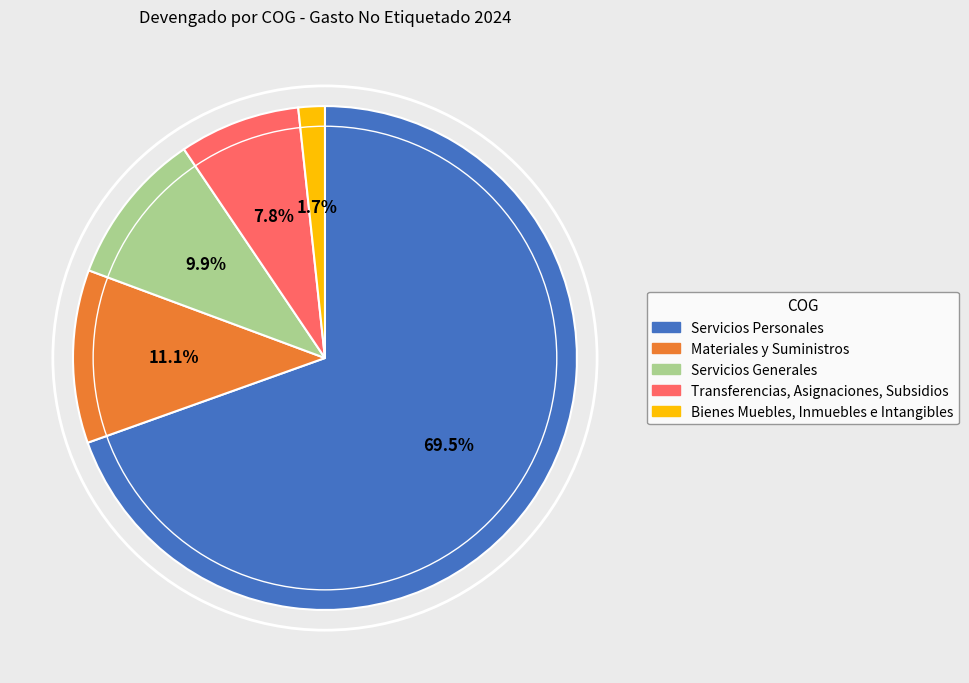

How many slices are in this pie chart?

5